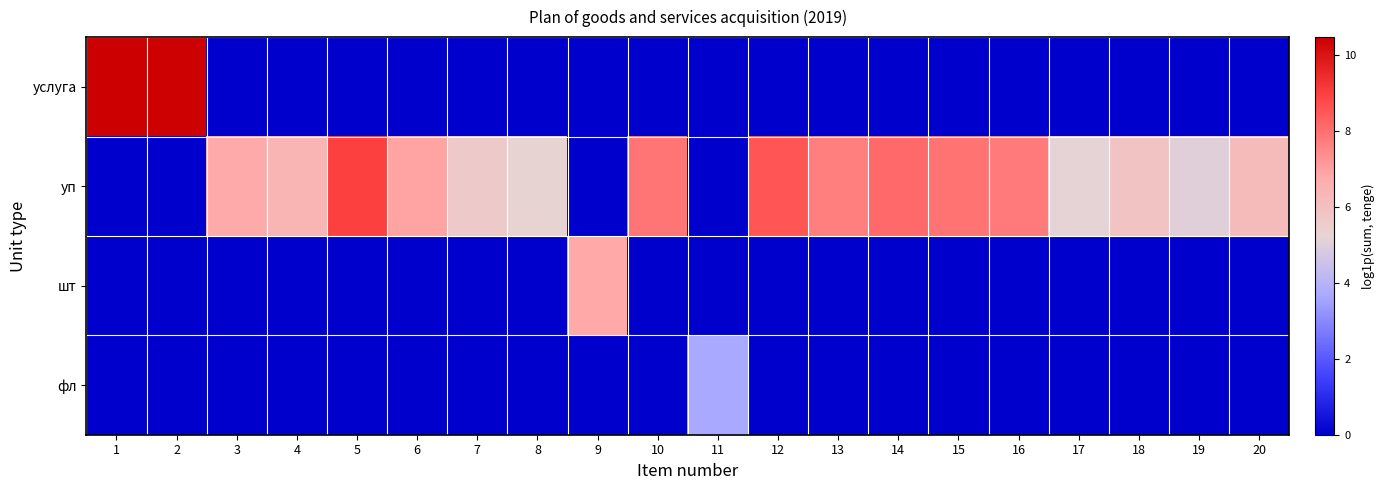

Which series changed the most between 12 and 20?

уп